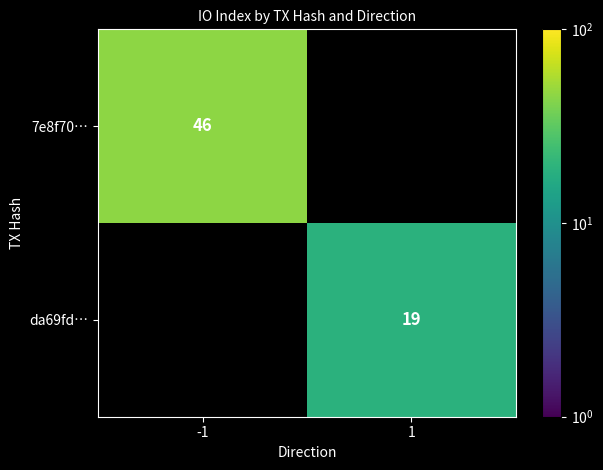

Is it true that 7e8f70… equals 26 at -1?

False